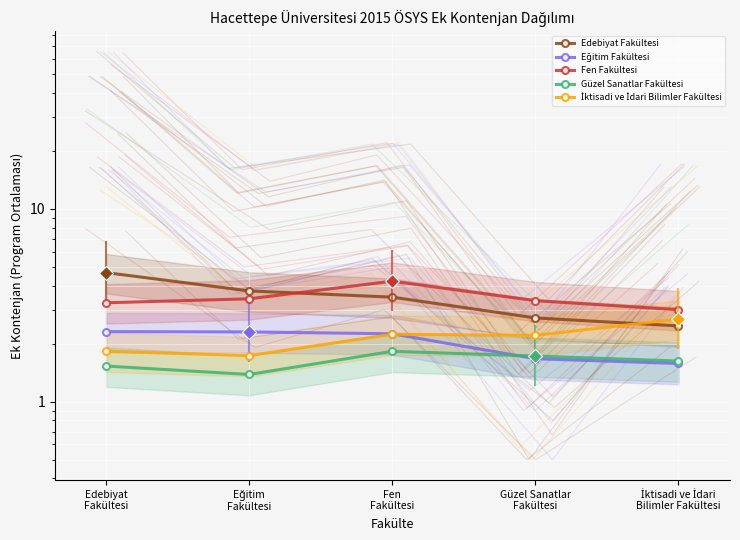

The value of Fen Fakültesi at Edebiyat
Fakültesi is 4.7. True or false?

False